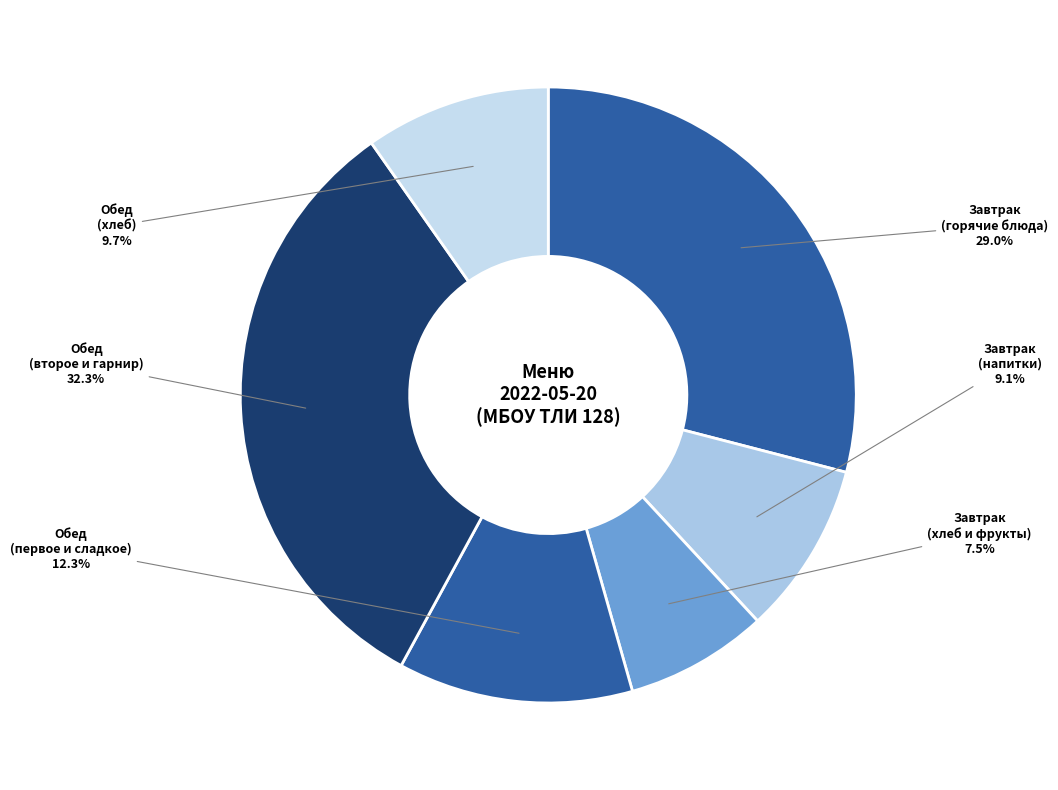

How many segments does this pie chart have?

6